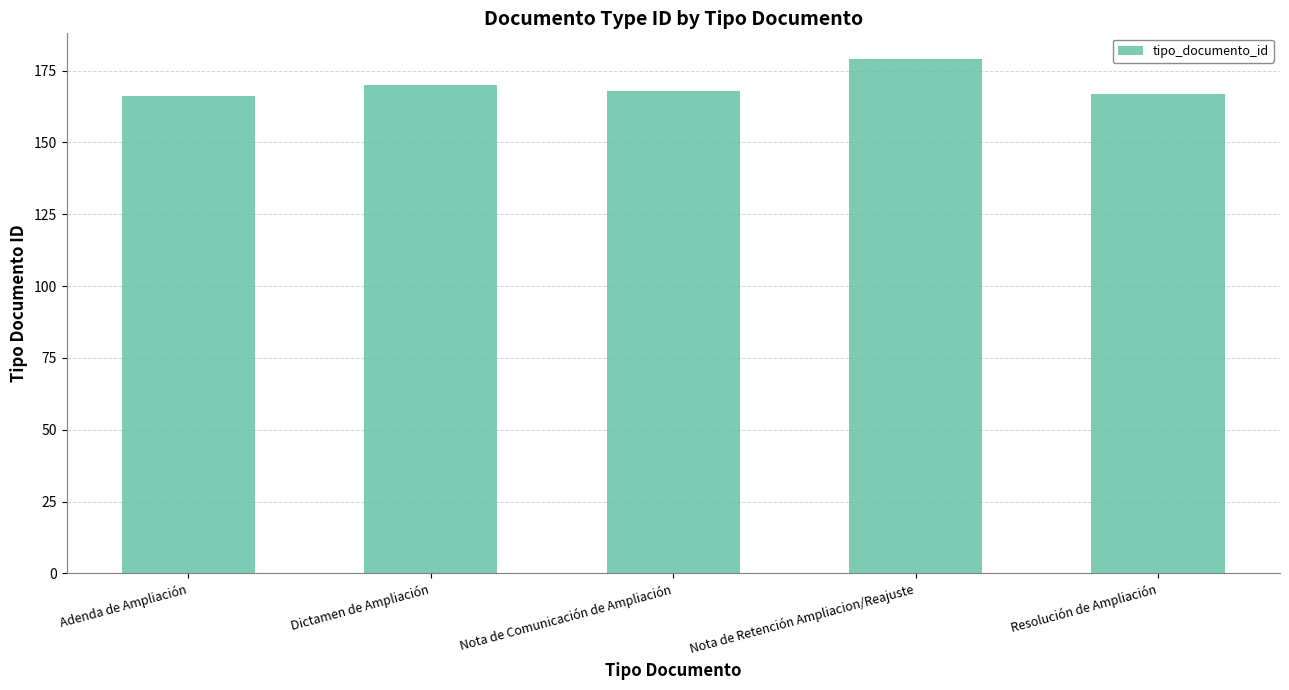

Reading left to right, transcribe all the data shown in this chart.

Adenda de Ampliación=166	Dictamen de Ampliación=170	Nota de Comunicación de Ampliación=168	Nota de Retención Ampliacion/Reajuste=179	Resolución de Ampliación=167